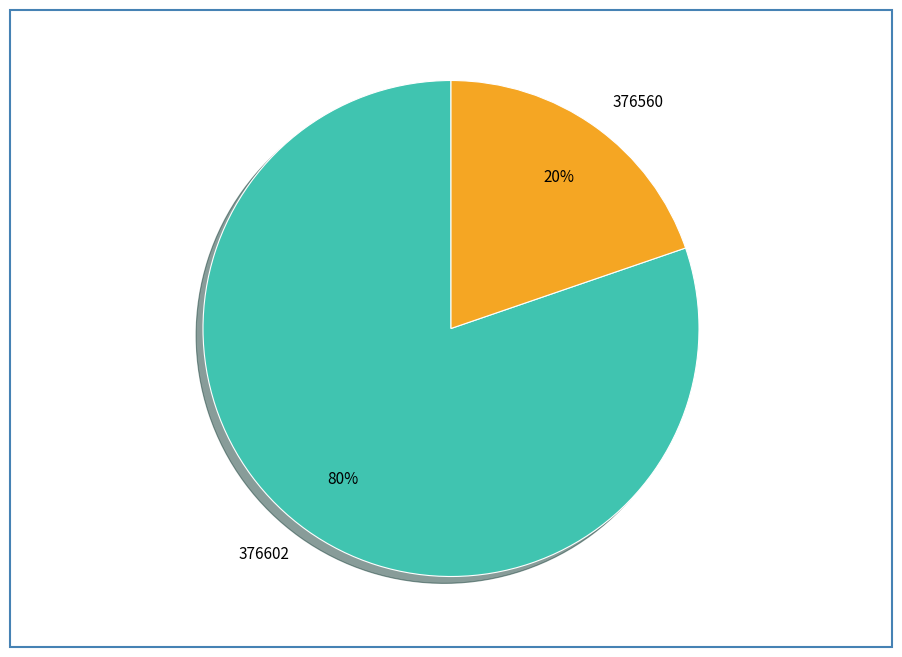

Is 376560 the majority of the pie?

No